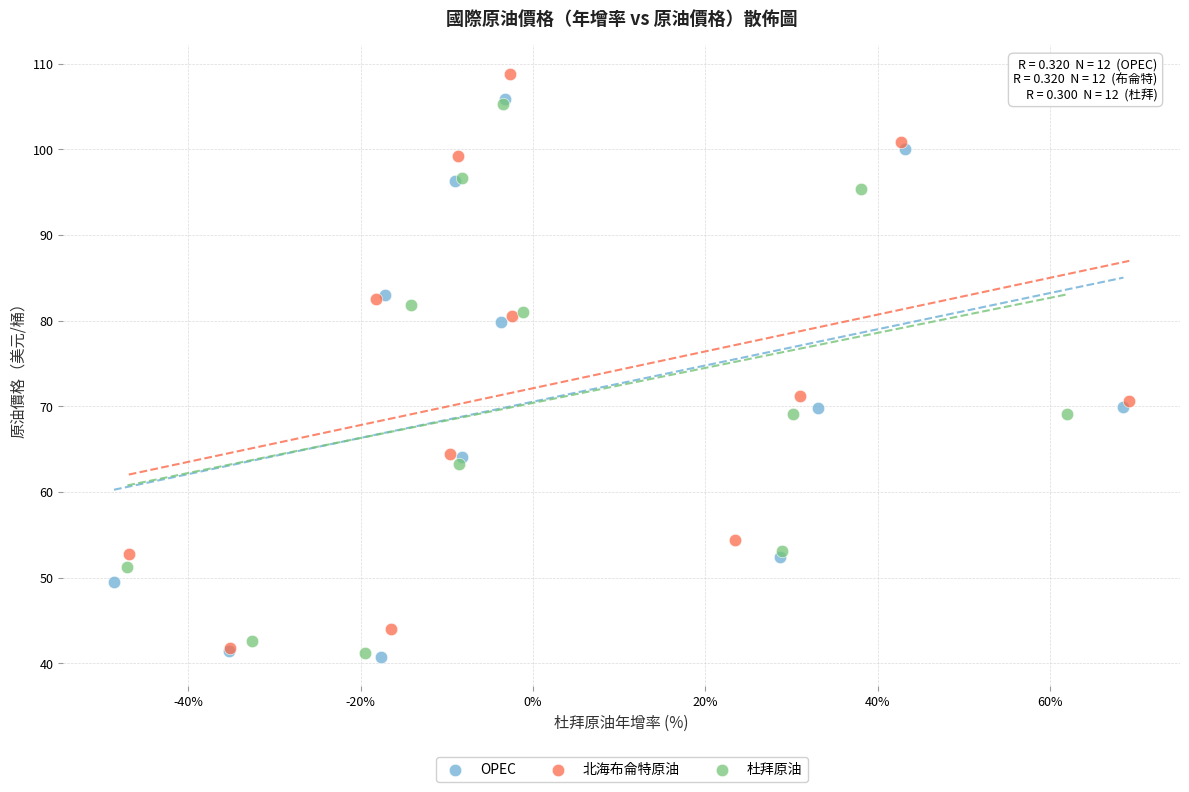

Which series contains the highest Y value?

北海布侖特原油